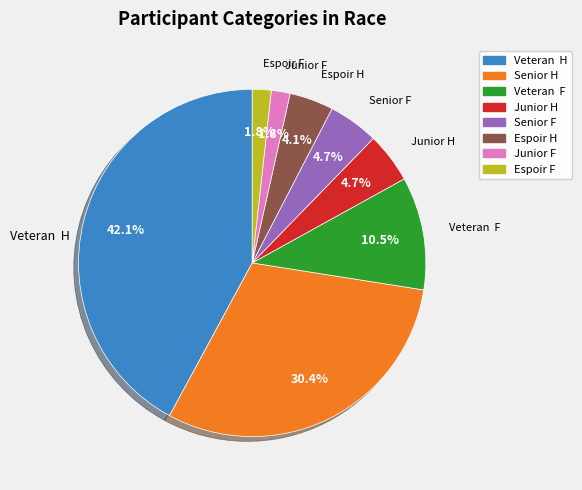

To the nearest percent, what is the average slice percentage?

12%